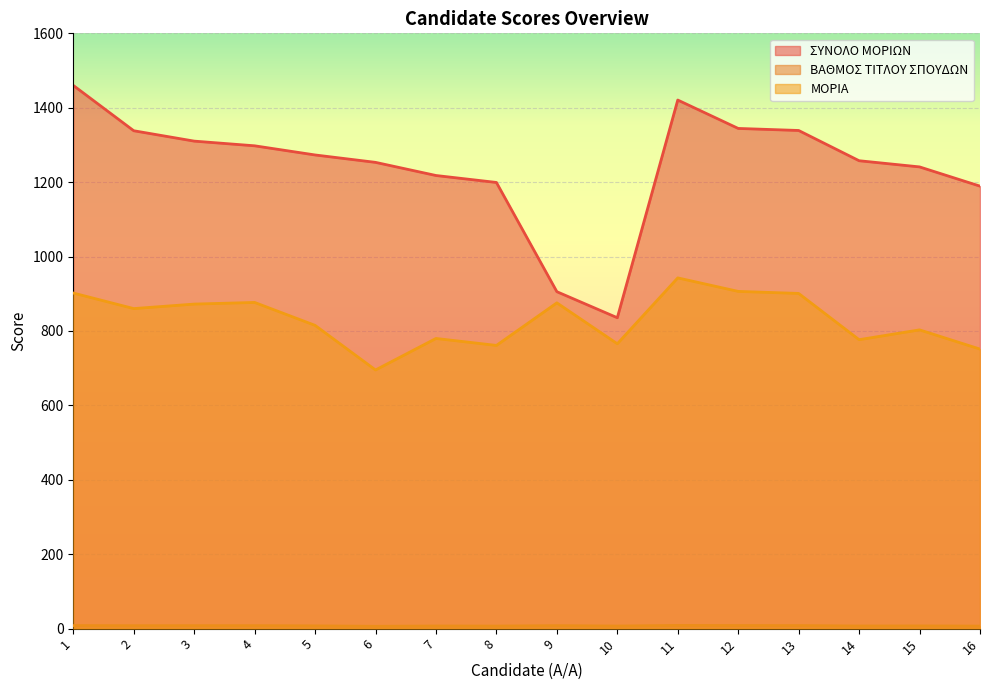

Is it true that ΜΟΡΙΑ equals 1064.6 at 5?

False